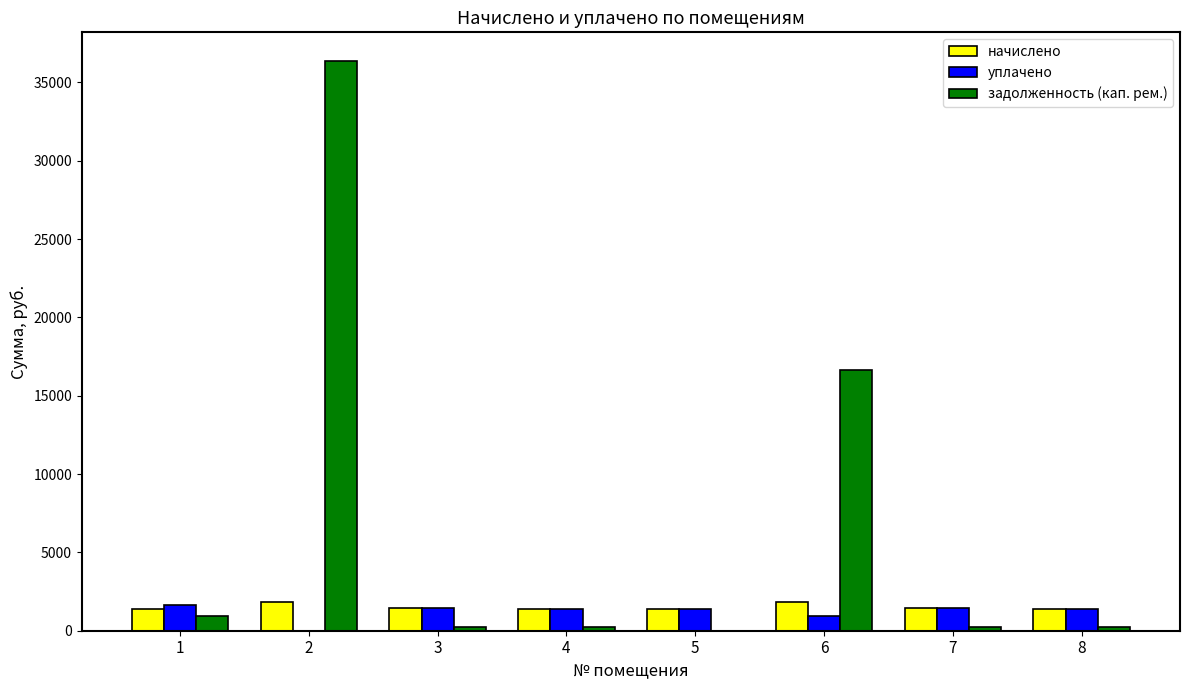

How many values in задолженность (кап. рем.) are above zero?

7